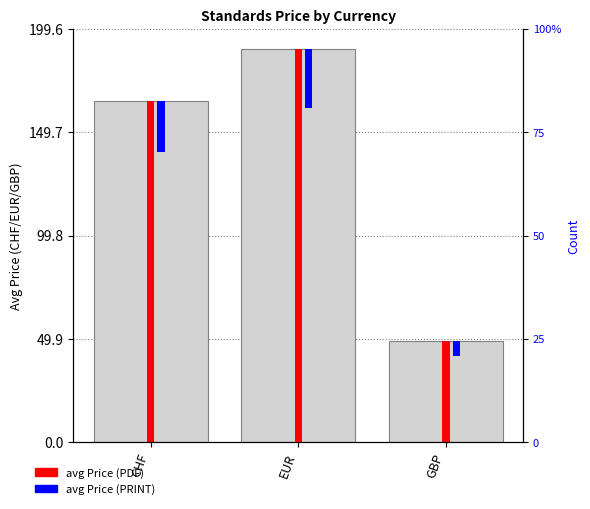

Is it true that avg Price (PRINT) equals 7.3 at GBP?

True